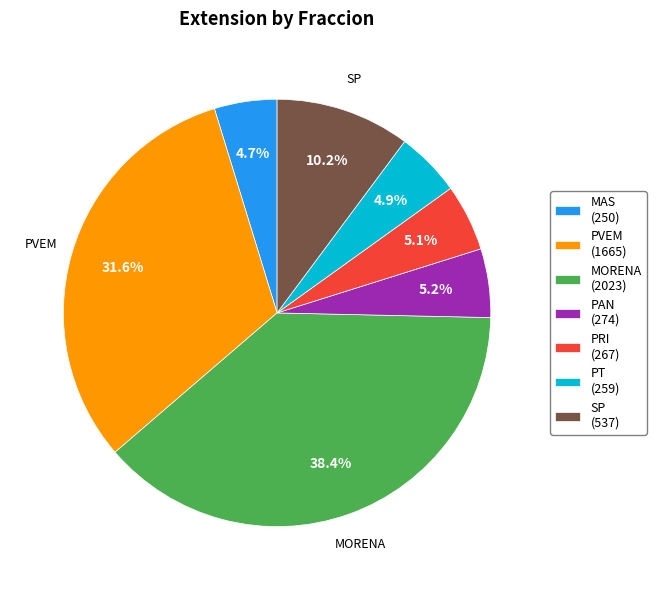

Is there a majority slice in this chart?

No